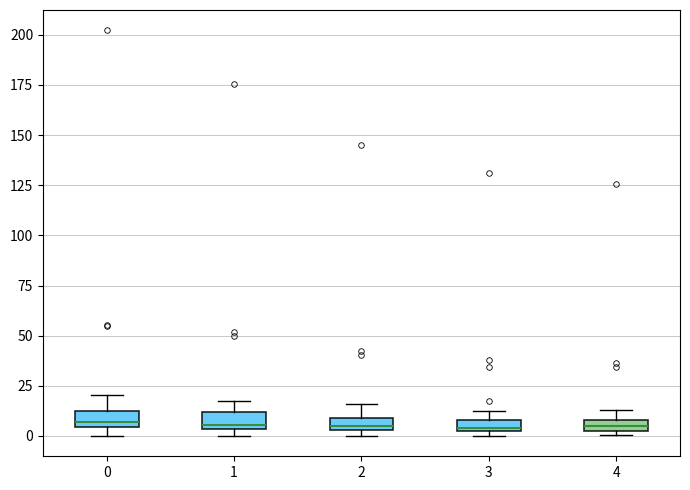

Where is the upper edge of the box at x = 2 on the y-axis? The values are not printed on the chart, so give them approximately, as read against the axis.

10